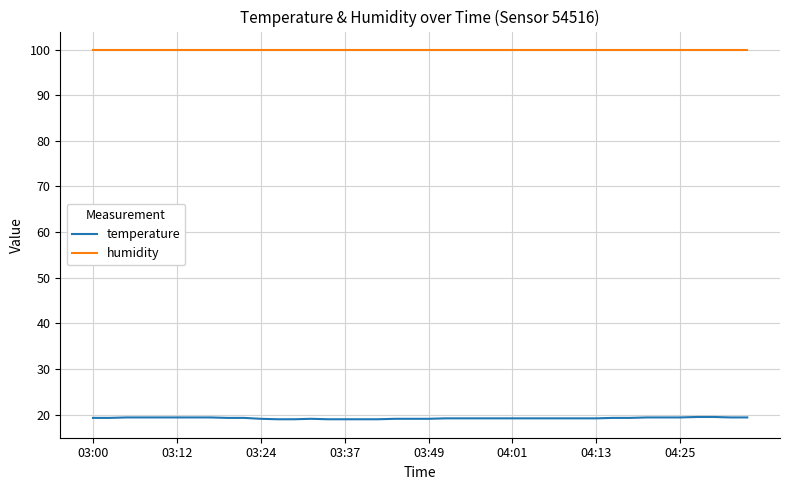

List the series in order of their overall mean, lowest first.

temperature, humidity